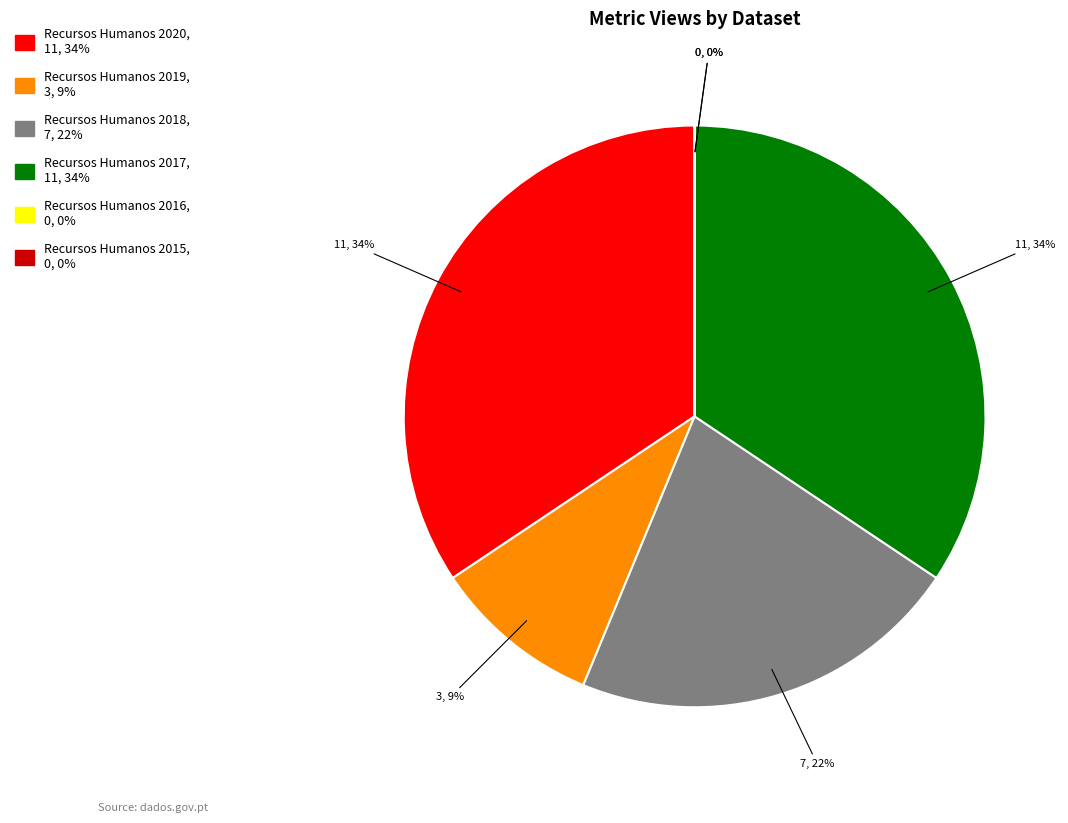

Between Recursos Humanos 2017 and Recursos Humanos 2016, which is larger?

Recursos Humanos 2017